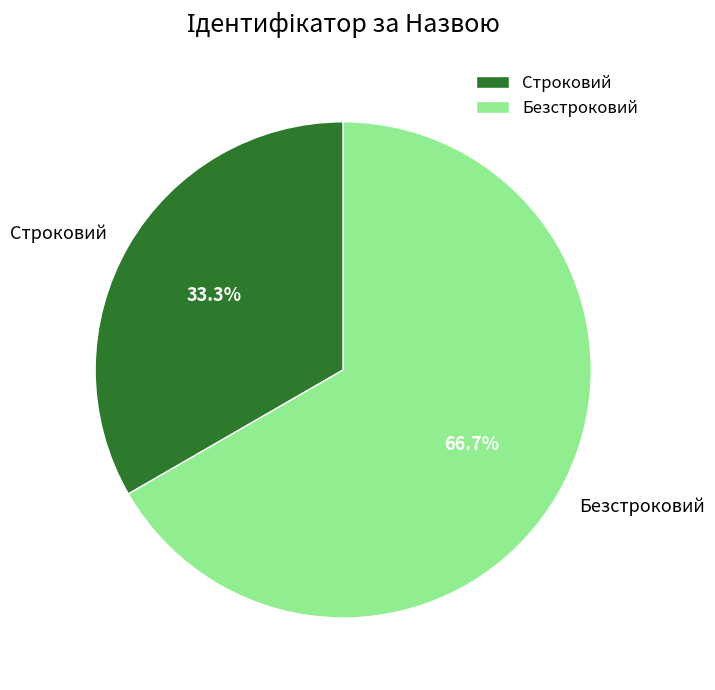

Is Строковий the majority of the pie?

No